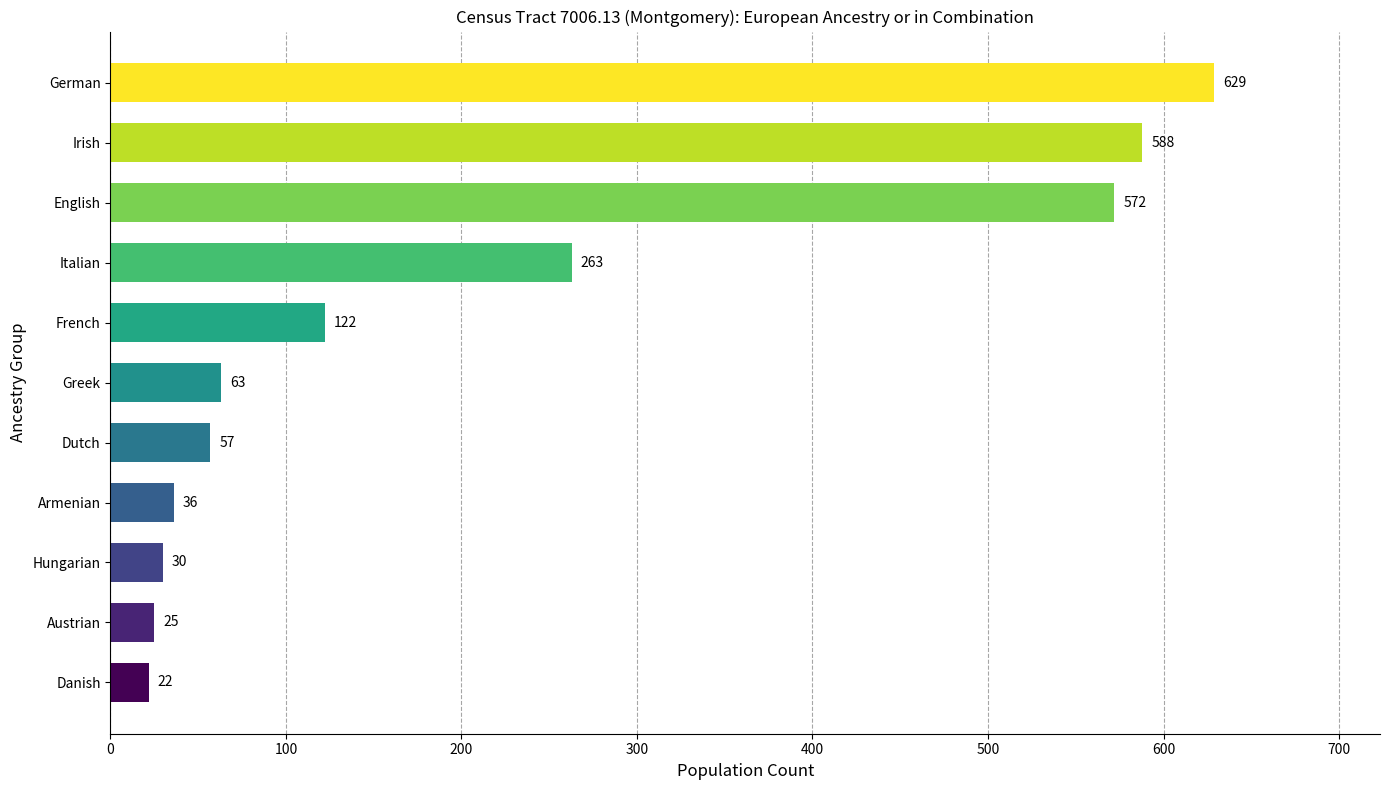

Reading bottom to top, what are all the values shown in this chart?

Danish=22	Austrian=25	Hungarian=30	Armenian=36	Dutch=57	Greek=63	French=122	Italian=263	English=572	Irish=588	German=629